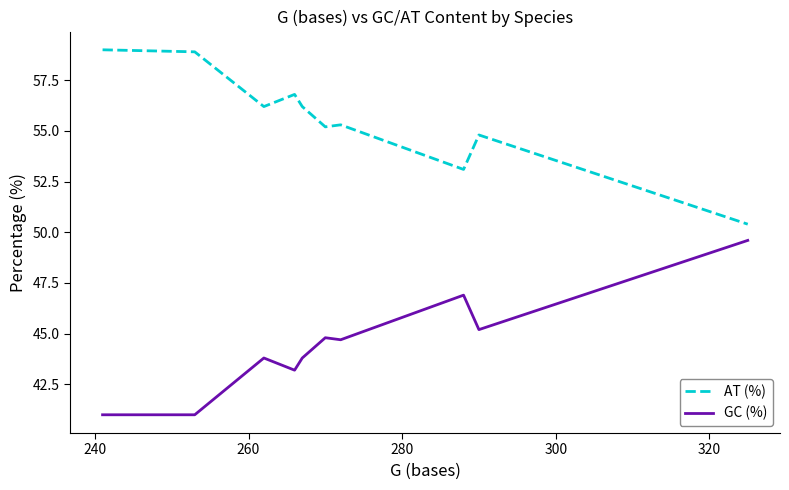

What is the greatest value displayed?

59.0